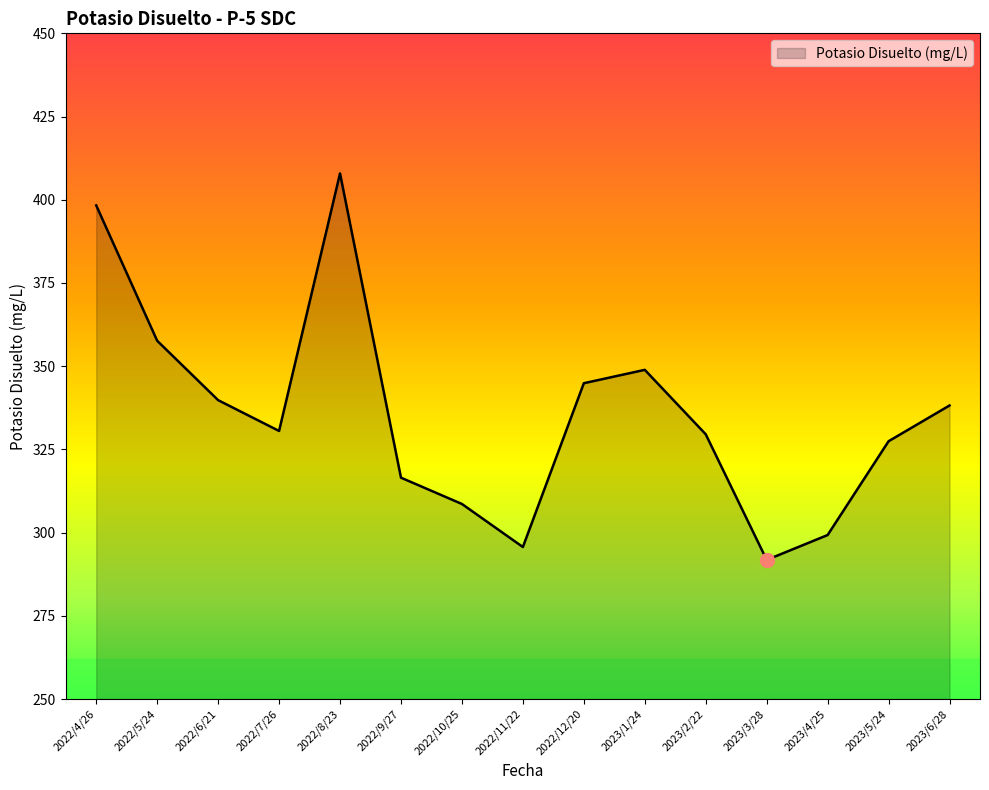

How many values are below 330?

7